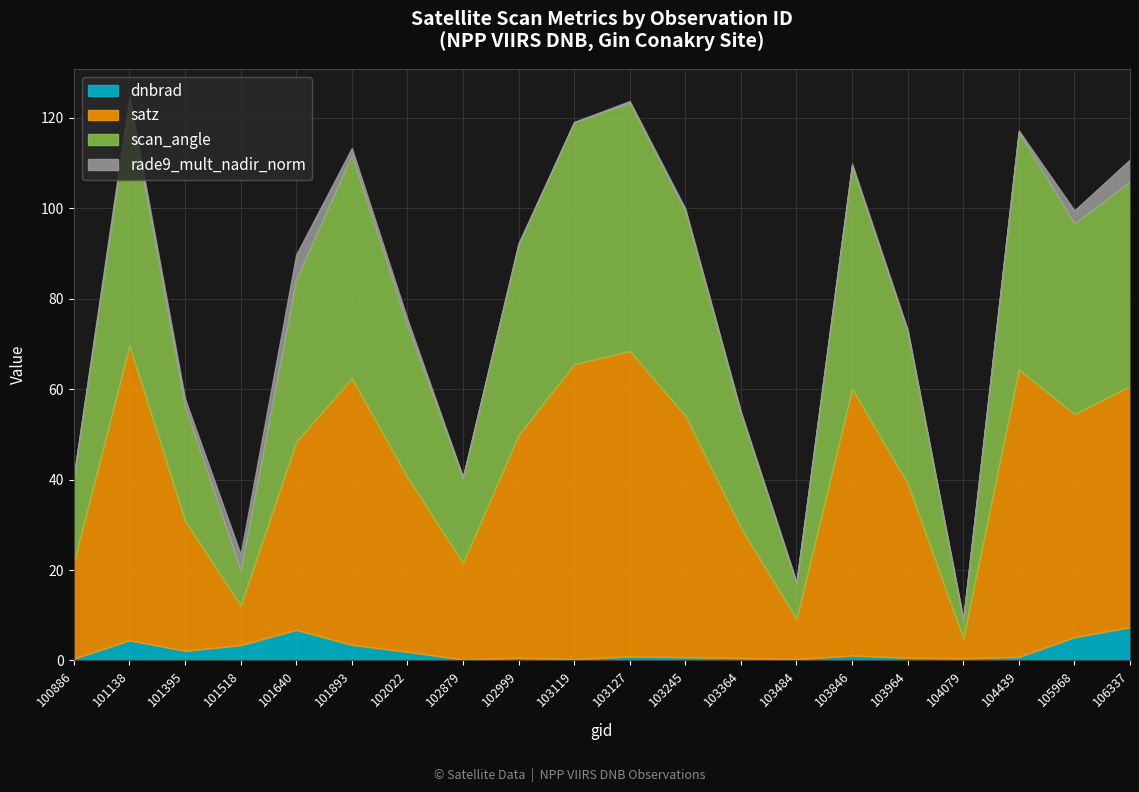

The value of rade9_mult_nadir_norm at 101640 is 7.8. True or false?

False